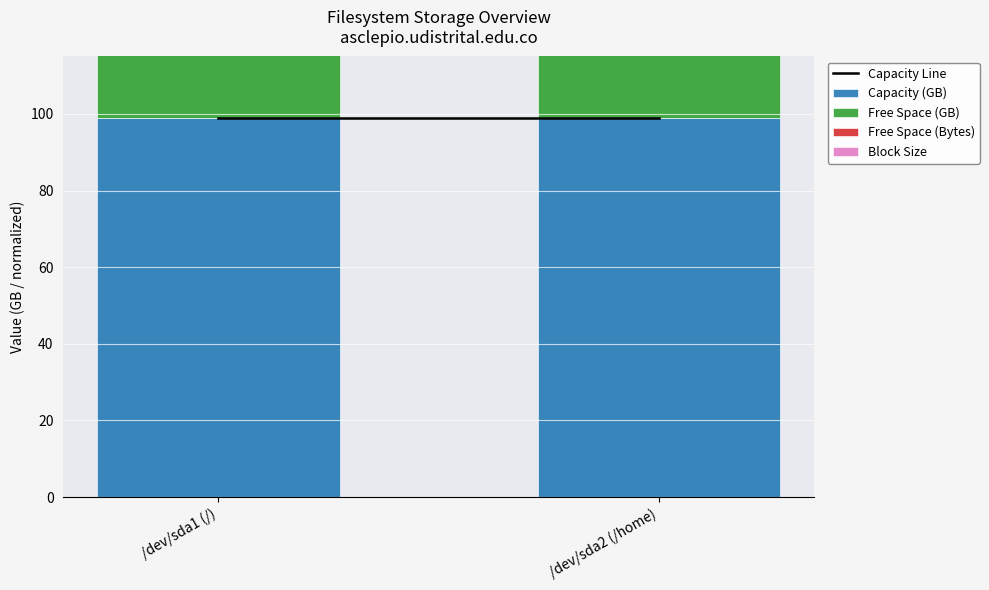

What is the sum of the Capacity (GB) values at /dev/sda2 (/home) and /dev/sda1 (/)?

198